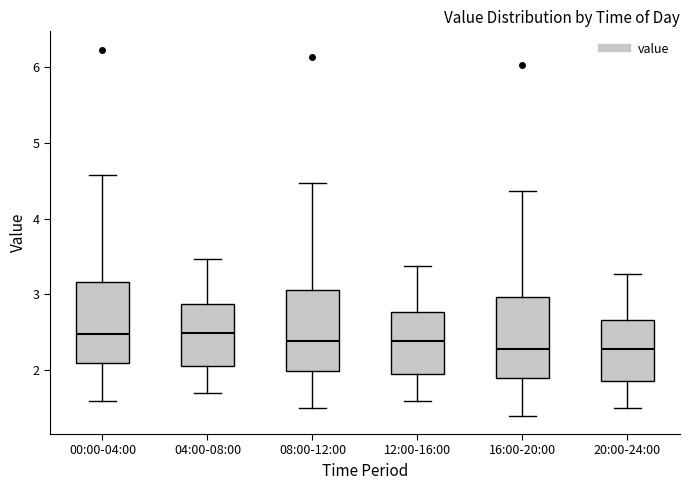

Where does the median line of the box for 20:00-24:00 sit on the y-axis? The values are not printed on the chart, so give them approximately, as read against the axis.

2.3